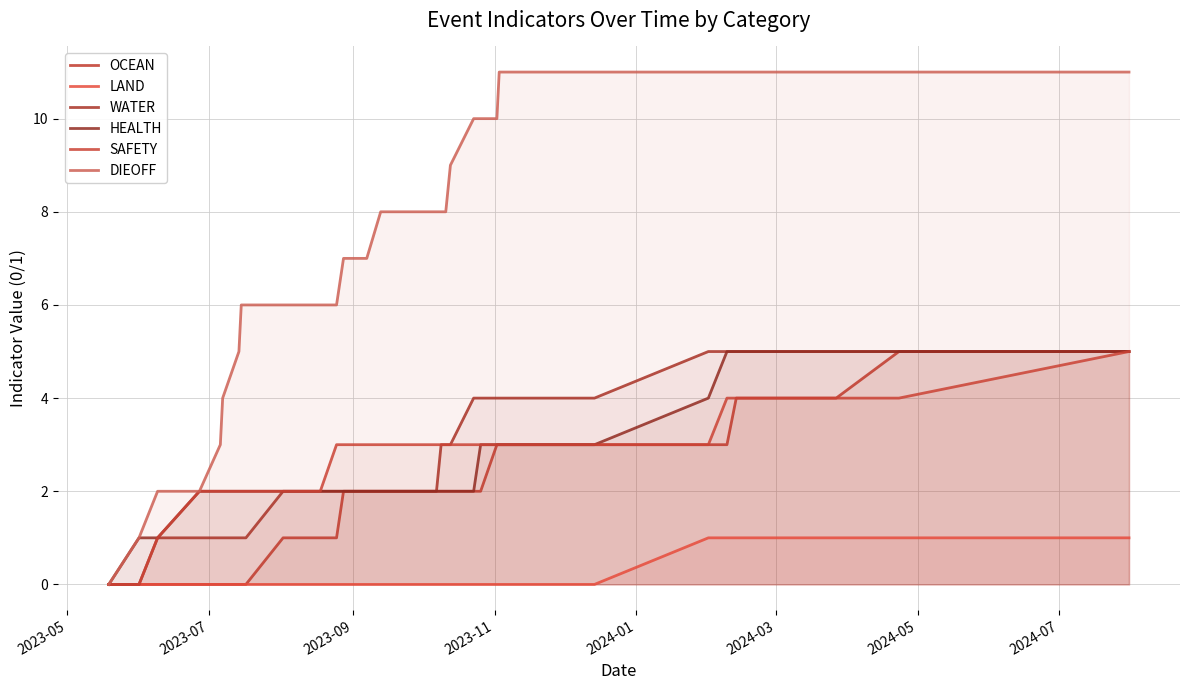

True or false: DIEOFF and OCEAN cross at least once.

False